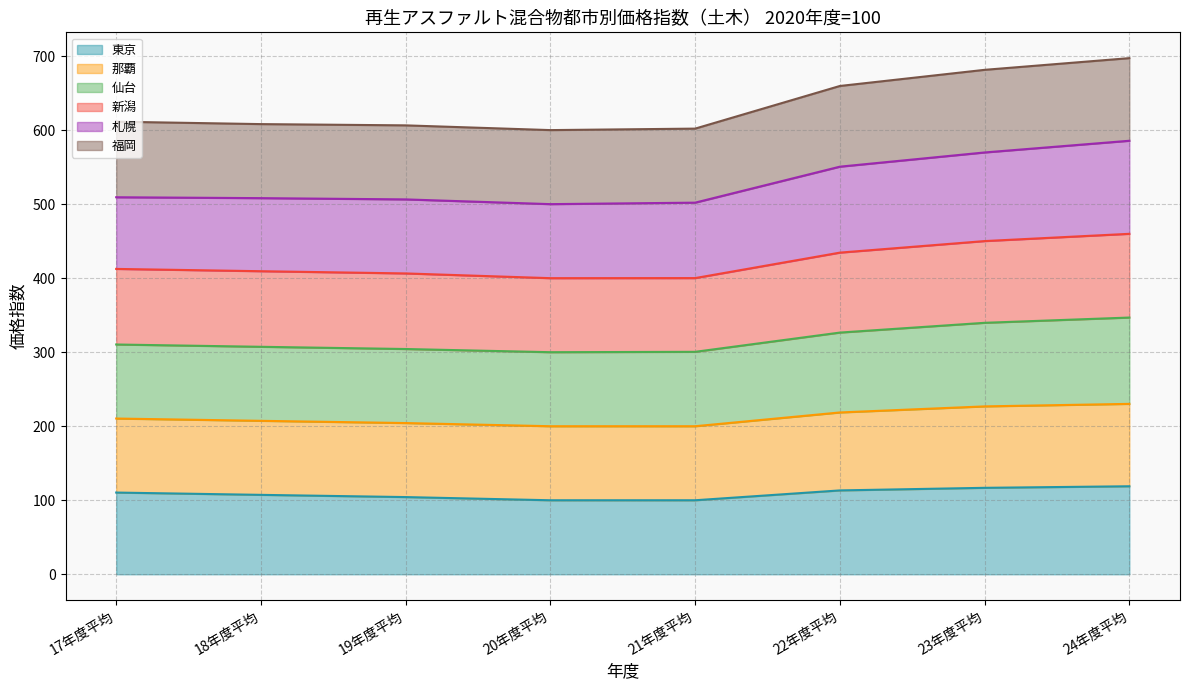

What is the total value across all series at 18年度平均?

608.1